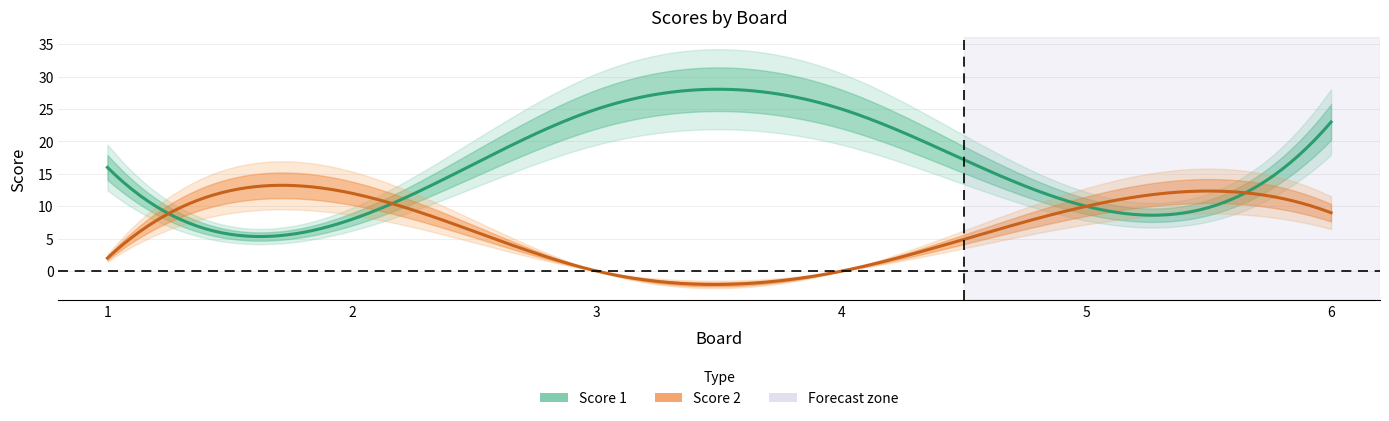

What is the spread (max minus min) of values at 6?

14